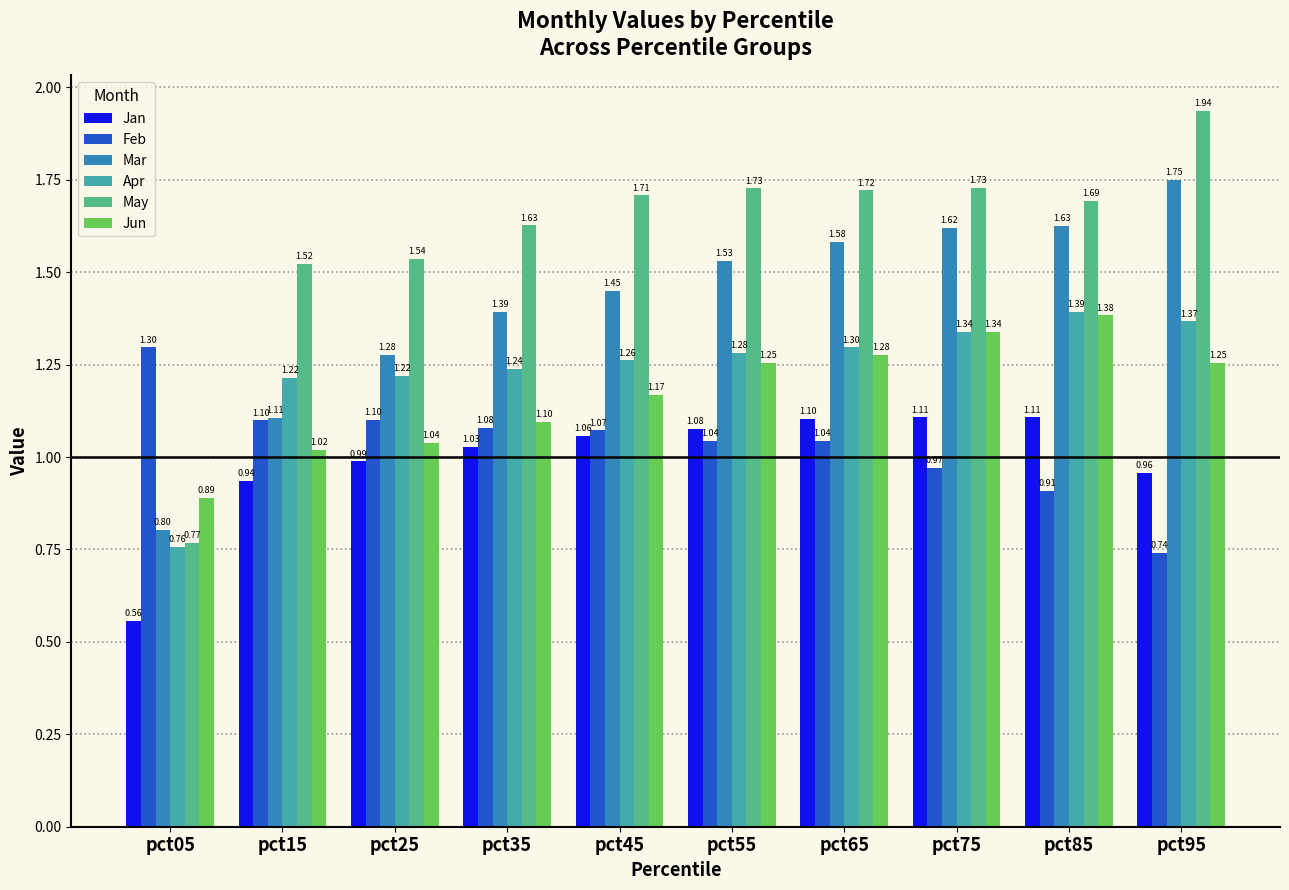

Does the chart contain stacked bars?

No